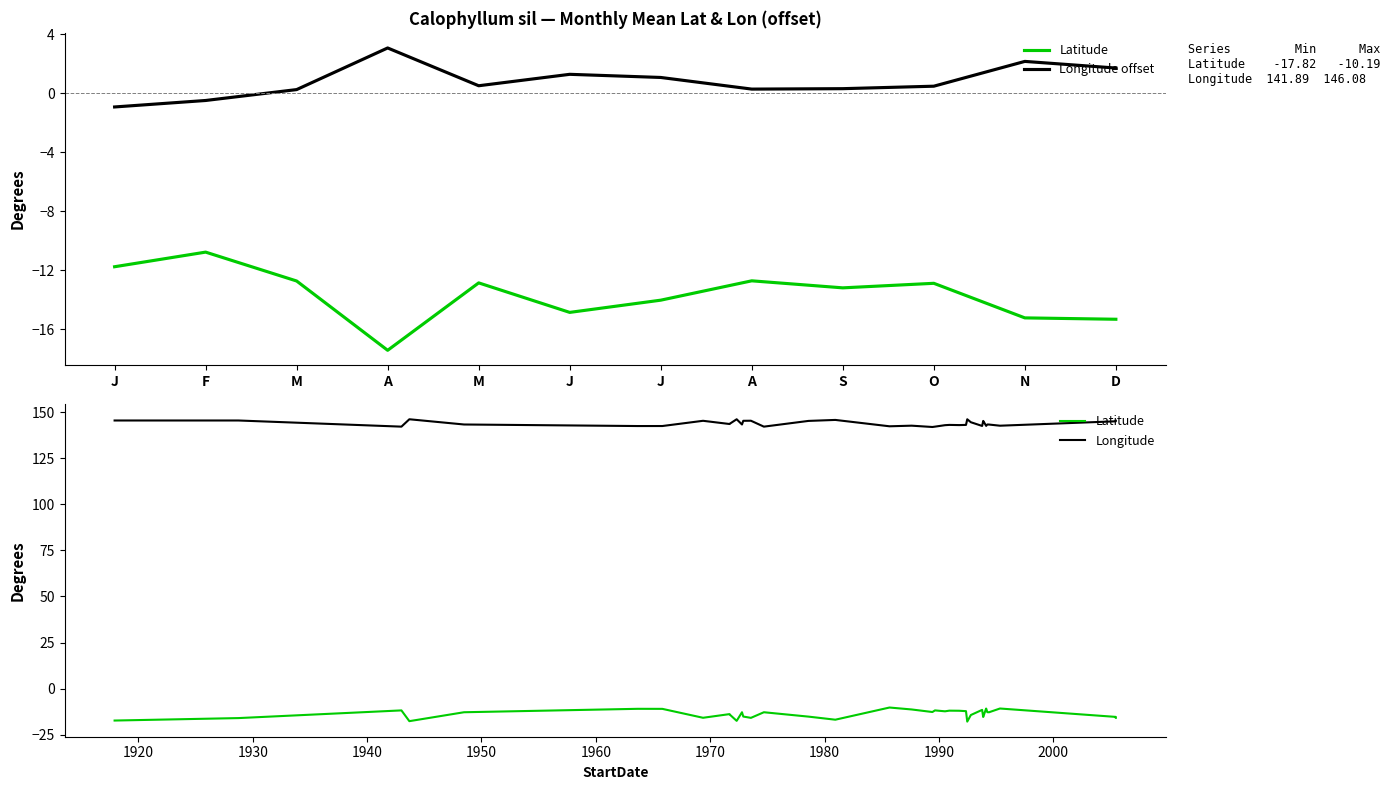

What is the difference between the maximum and minimum values in the Latitude series?

7.6